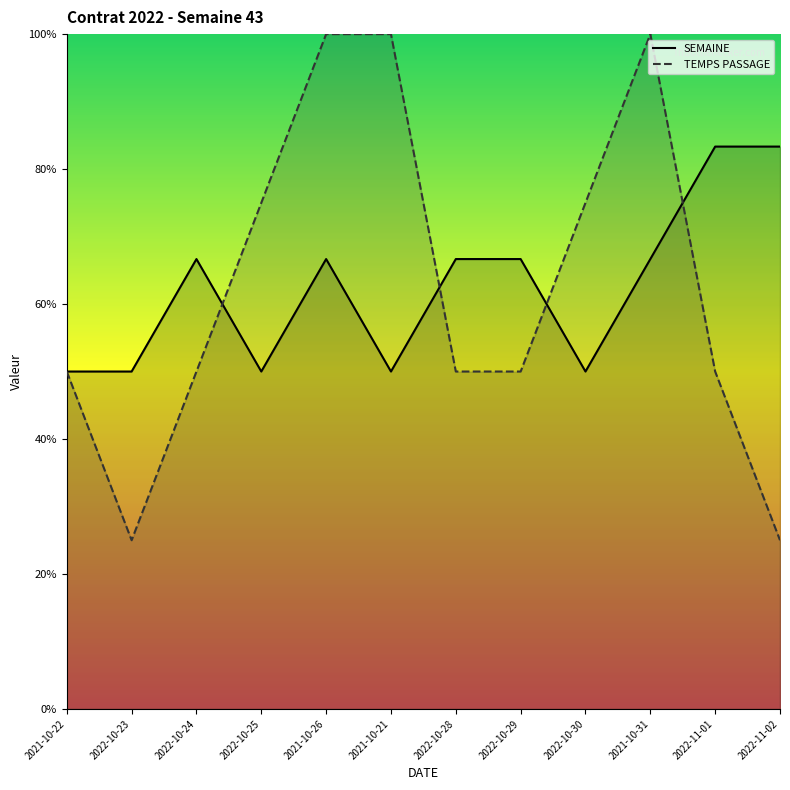

What are all the series names shown in the legend?

SEMAINE, TEMPS PASSAGE